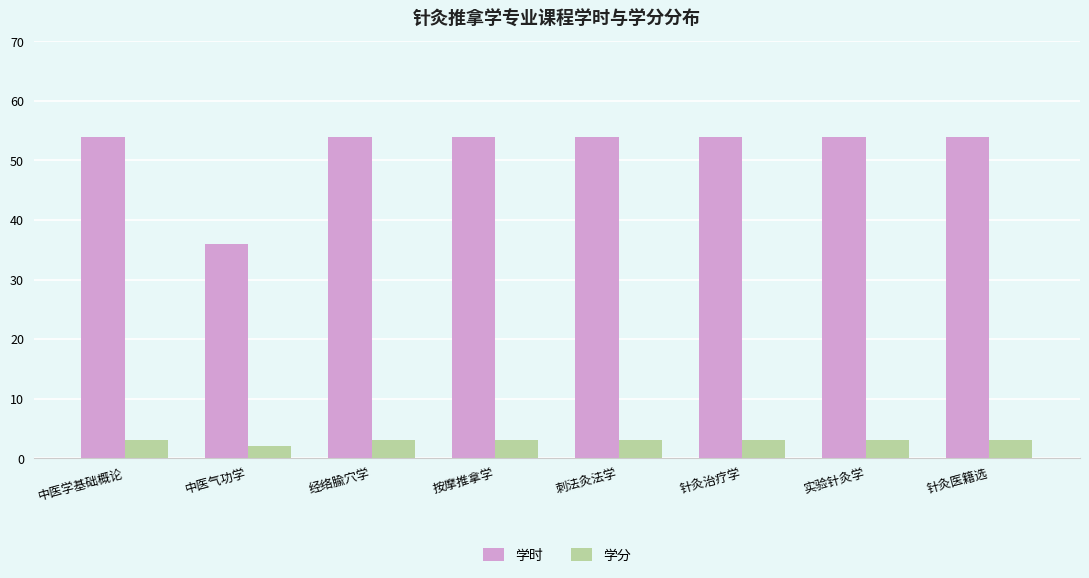

Which label corresponds to the smallest value in the chart?

中医气功学